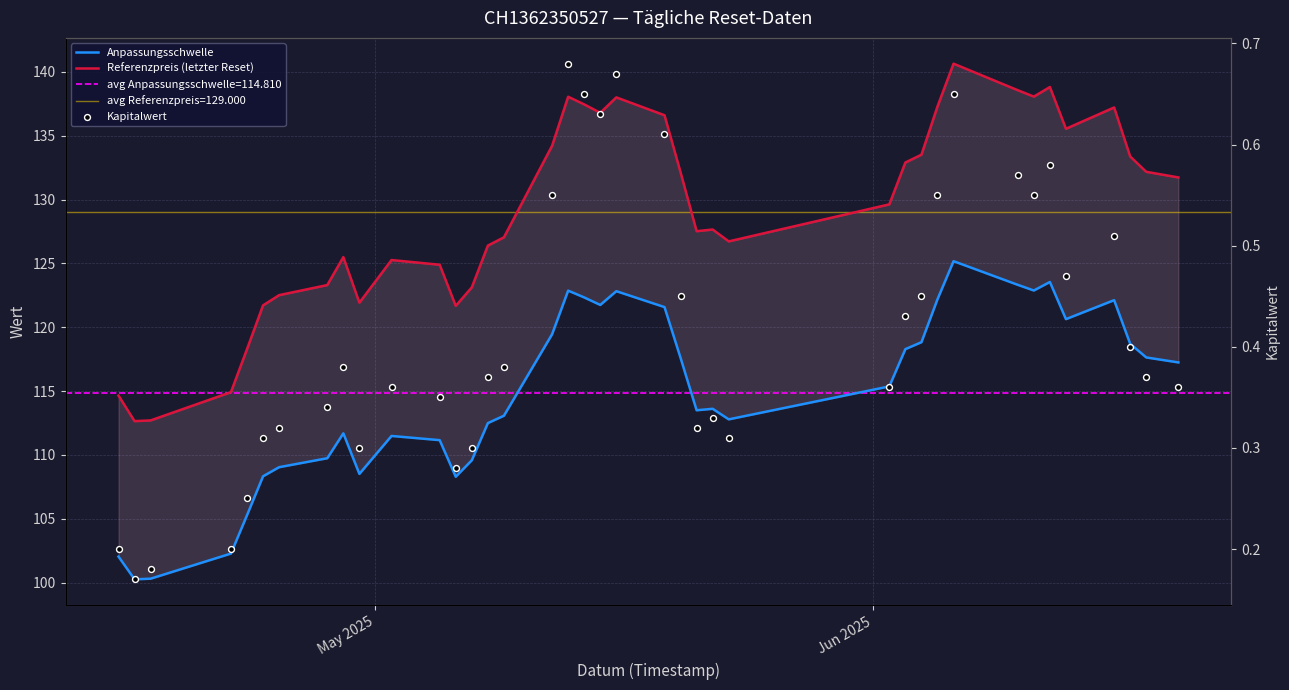

Which series has the largest total across all categories?

Referenzpreis (letzter Reset)